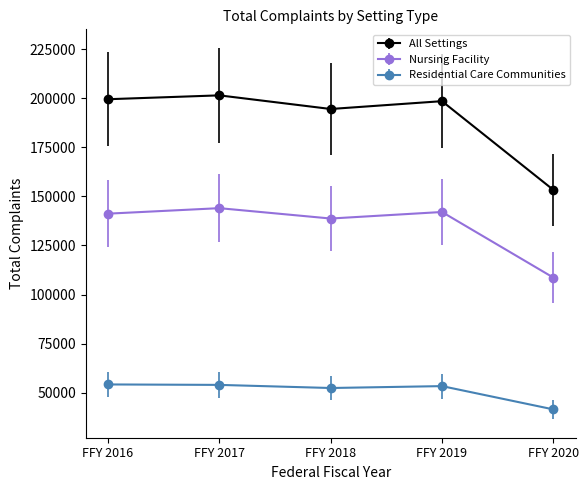

Where is the first local minimum for Nursing Facility?

FFY 2018